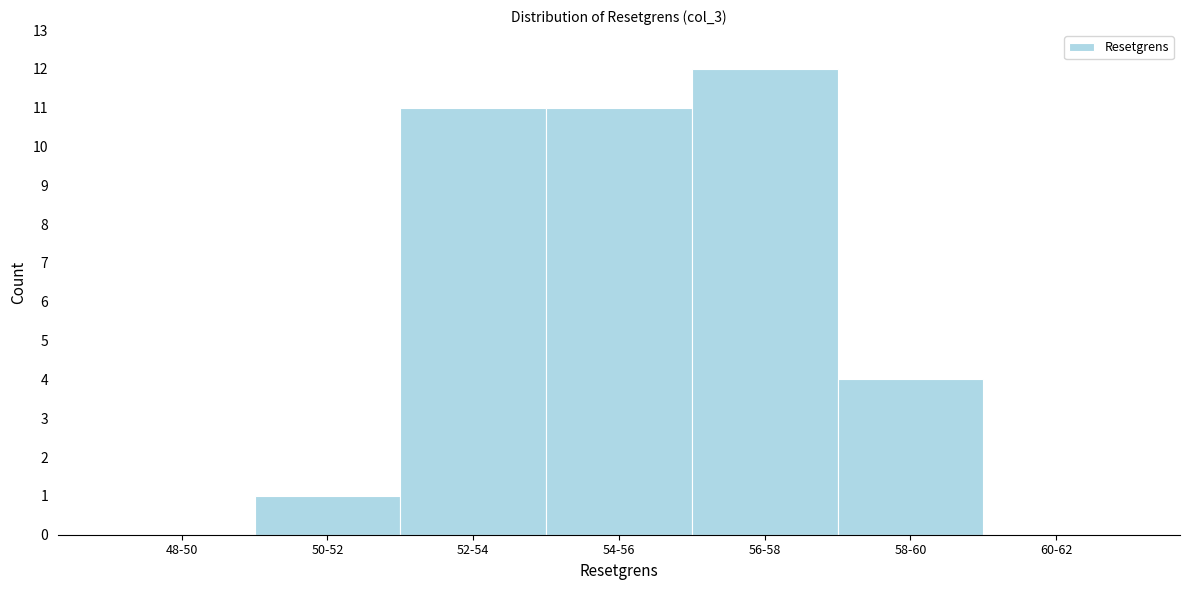

Reading left to right, extract all data points from this chart.

48-50=0	50-52=1	52-54=11	54-56=11	56-58=12	58-60=4	60-62=0